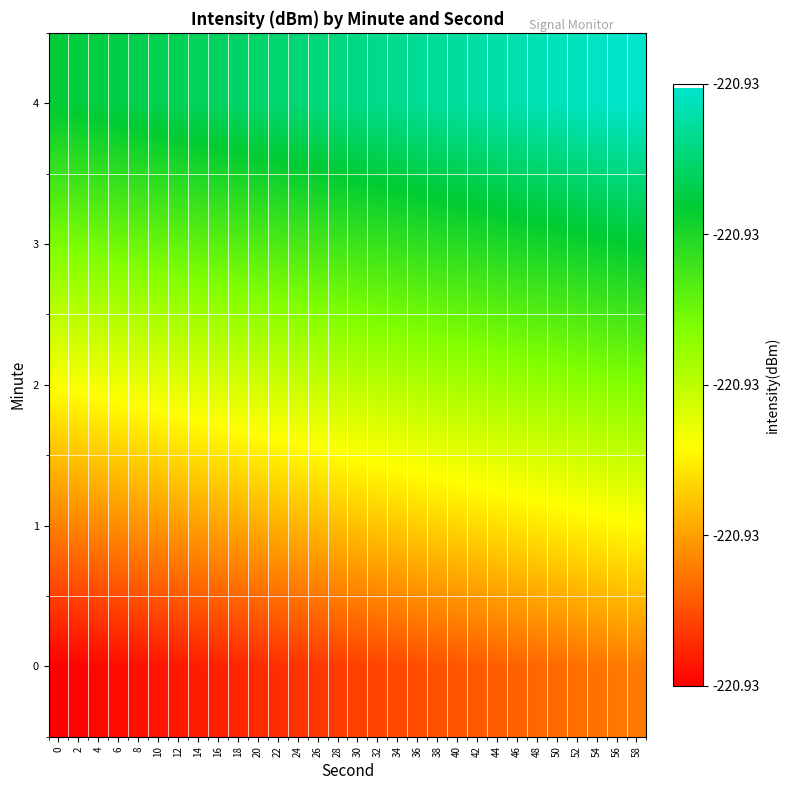

Which category has the highest value across all series?

58